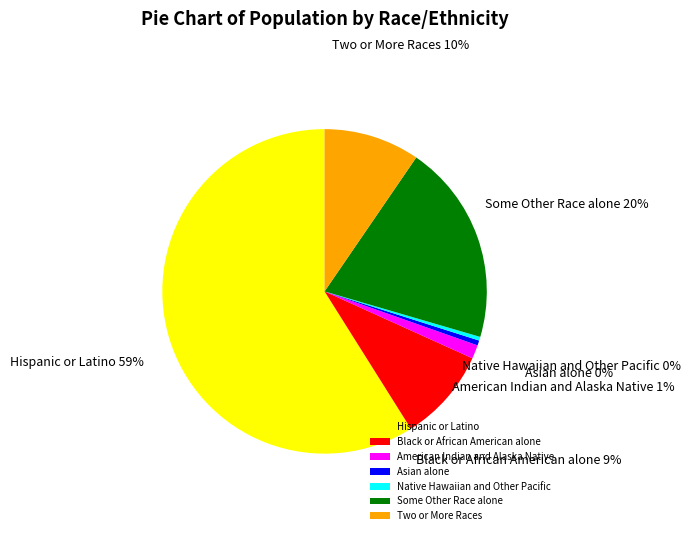

The Asian alone slice represents 11% of the pie. True or false?

False